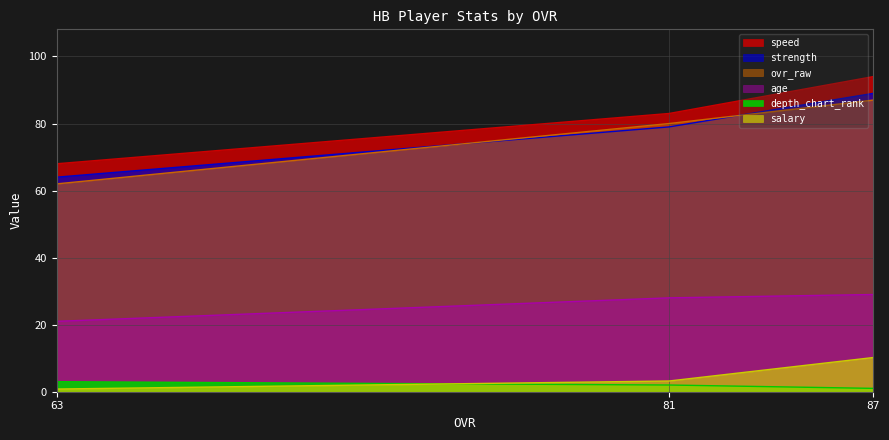

The value of salary at 87 is 2.4. True or false?

False